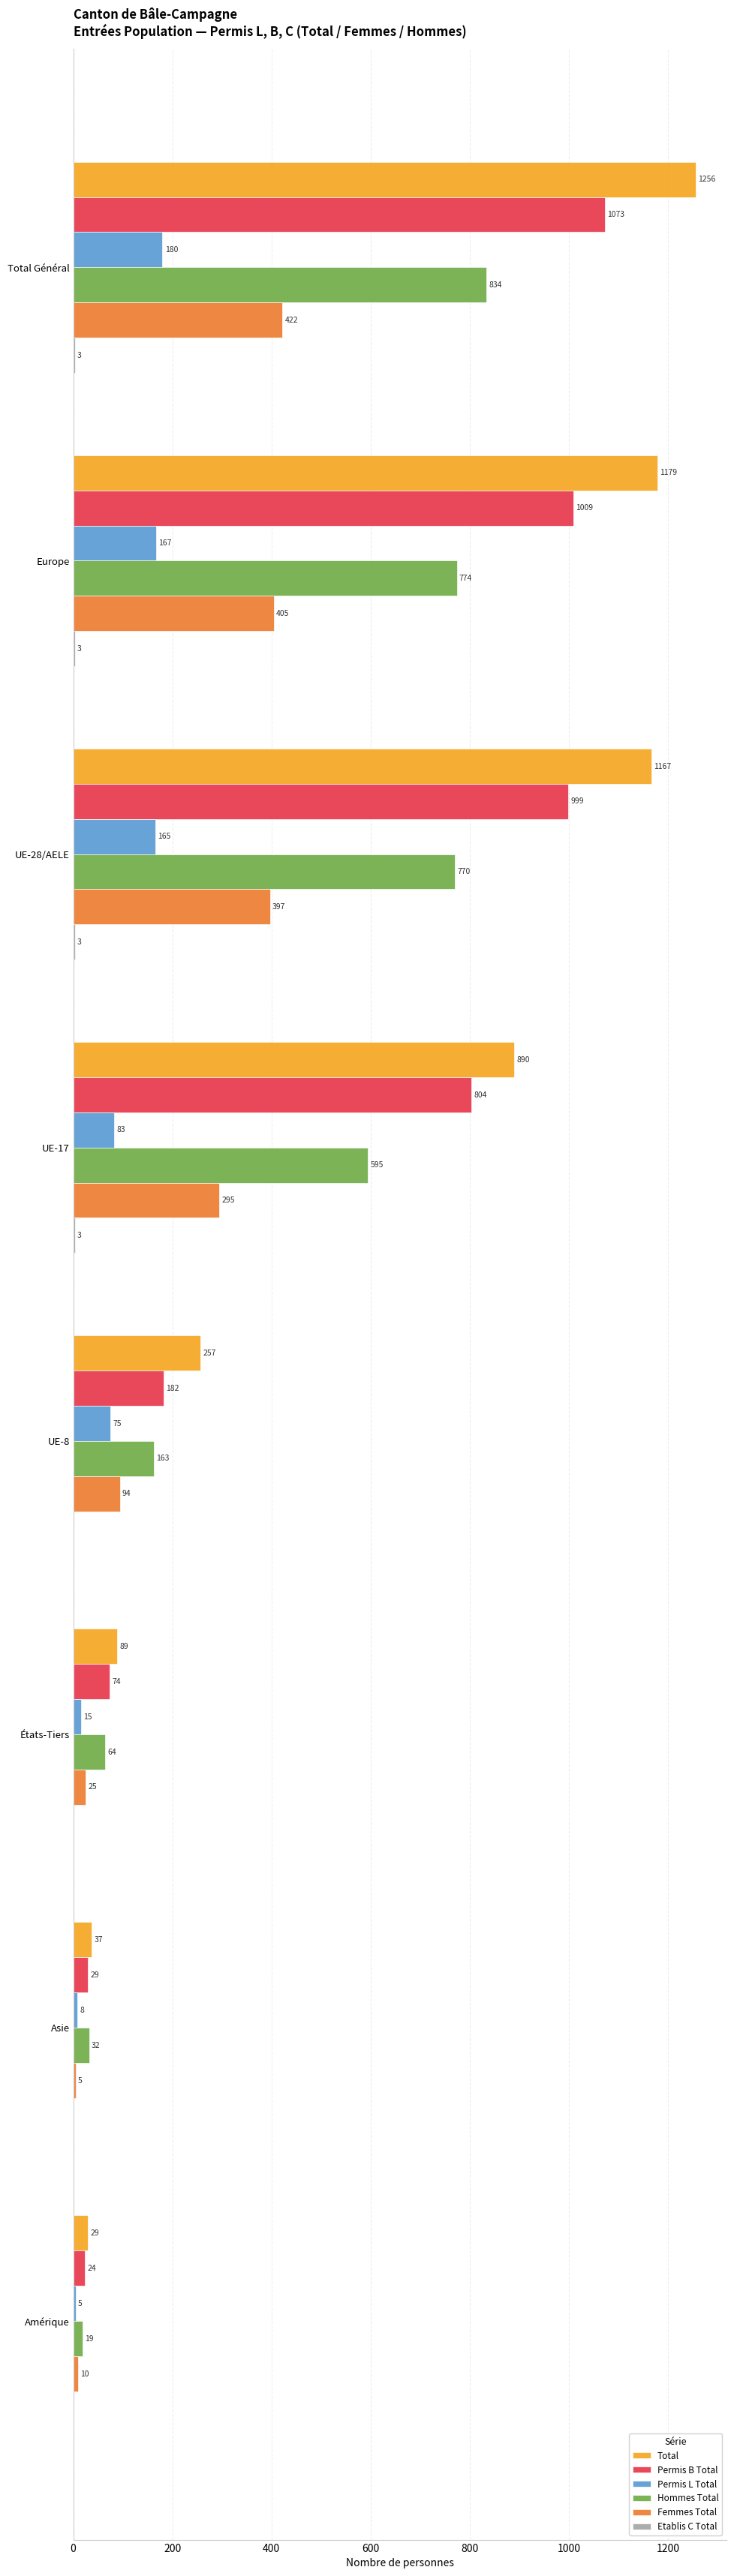

Is it true that Permis L Total equals 252 at Total Général?

False